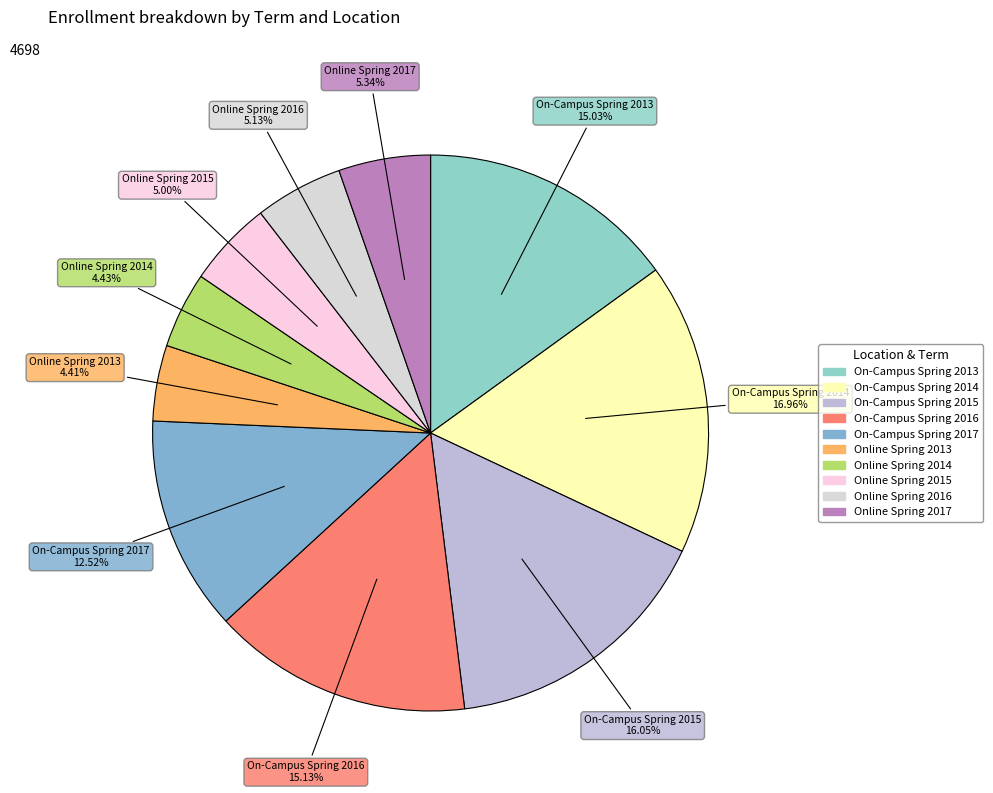

Which slice is the largest?

On-Campus Spring 2014